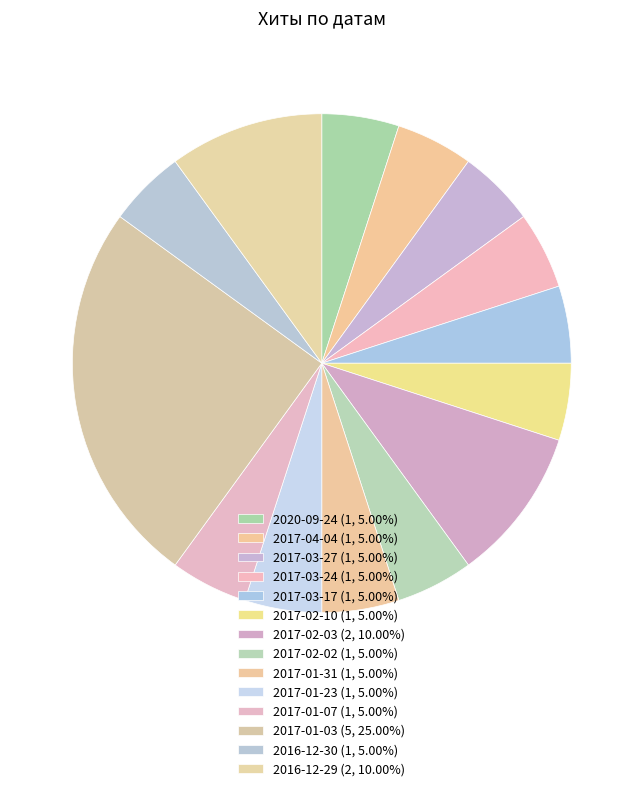

Count the number of slices in the pie.

14